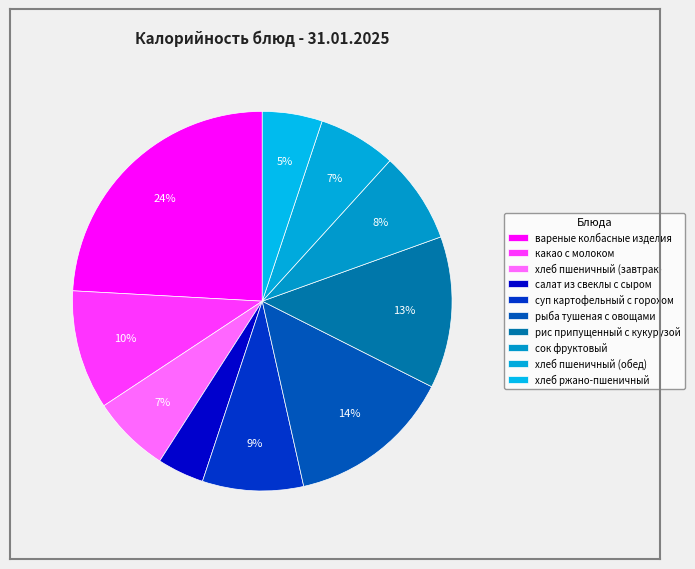

What percentage is the вареные колбасные изделия slice, to the nearest percent?

24%